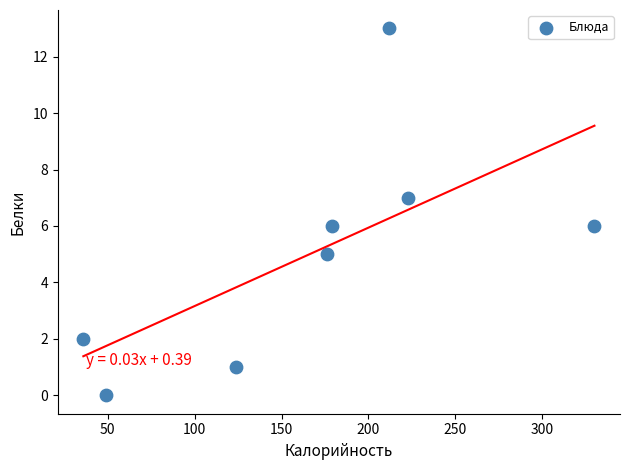

What is the range of Y values (max minus min)?

13